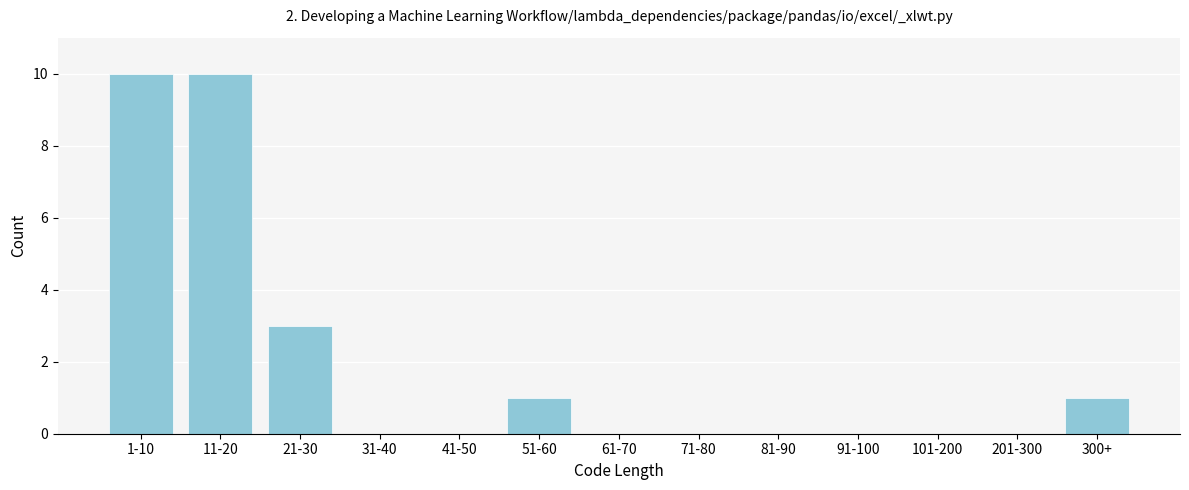

Reading left to right, what are all the values shown in this chart?

1-10=10	11-20=10	21-30=3	31-40=0	41-50=0	51-60=1	61-70=0	71-80=0	81-90=0	91-100=0	101-200=0	201-300=0	300+=1